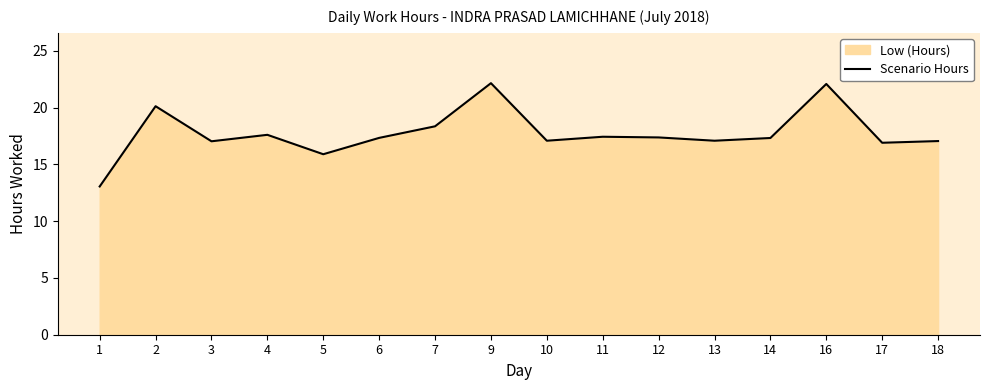

Where is the data nearest to the value 17?

3